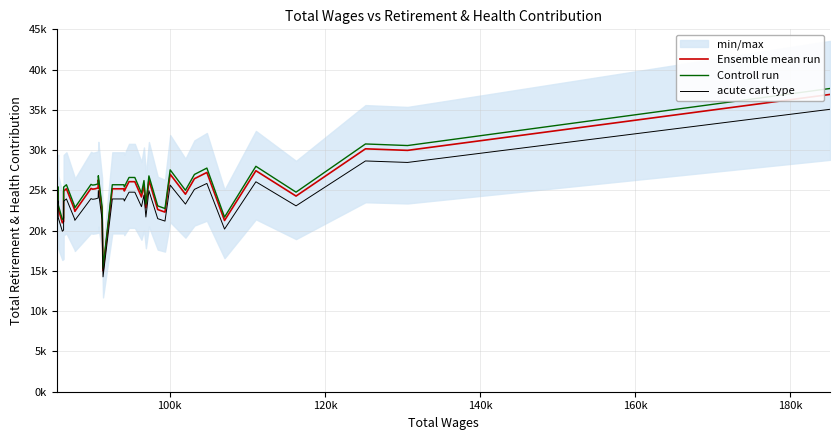

Does the chart display data point markers on the line(s)?

No